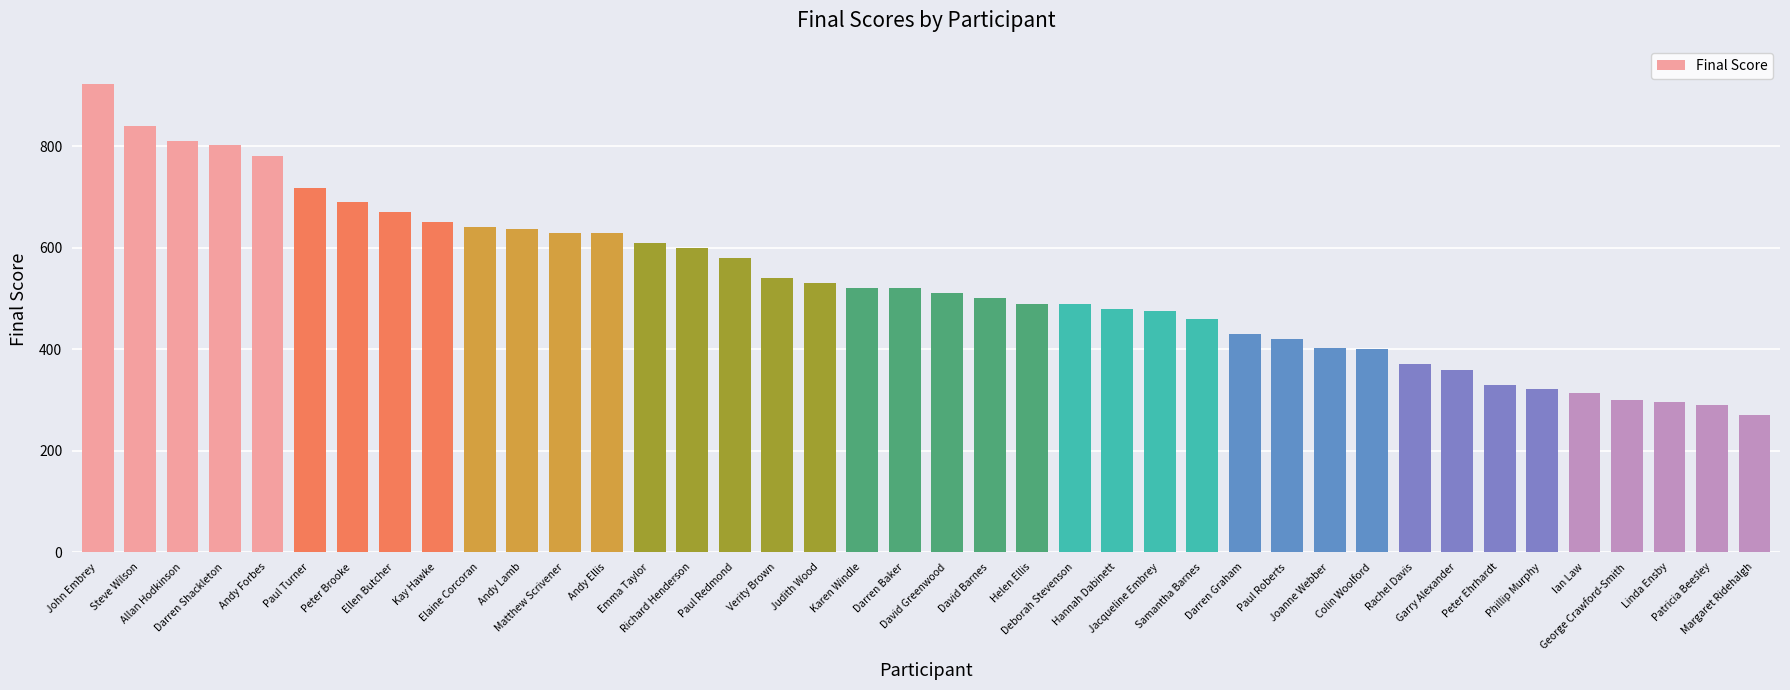

What is the difference between the second highest and second lowest values?

550